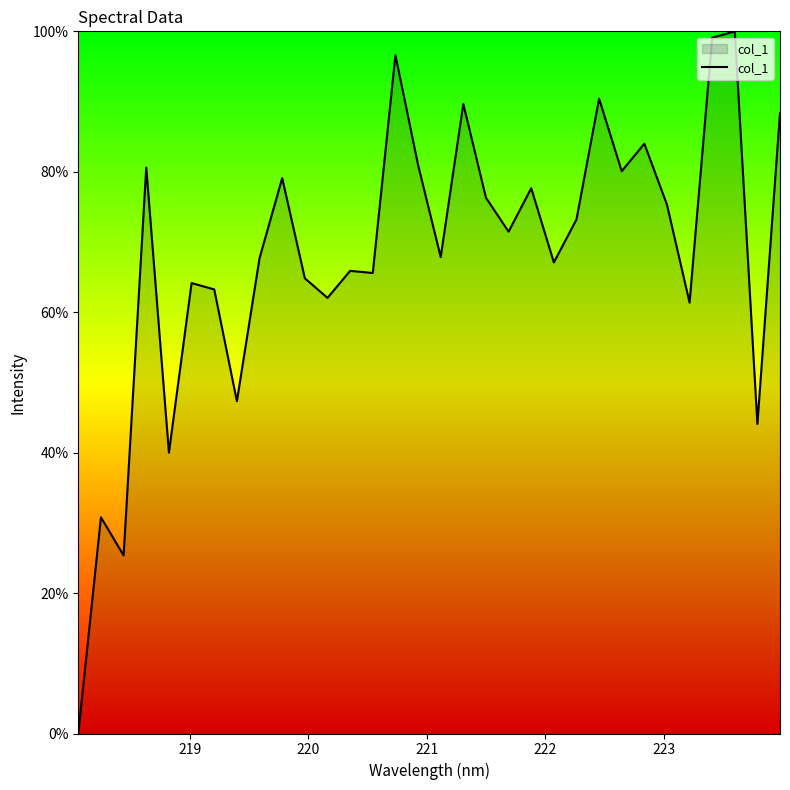

What is the difference between the maximum and minimum values?

100.0